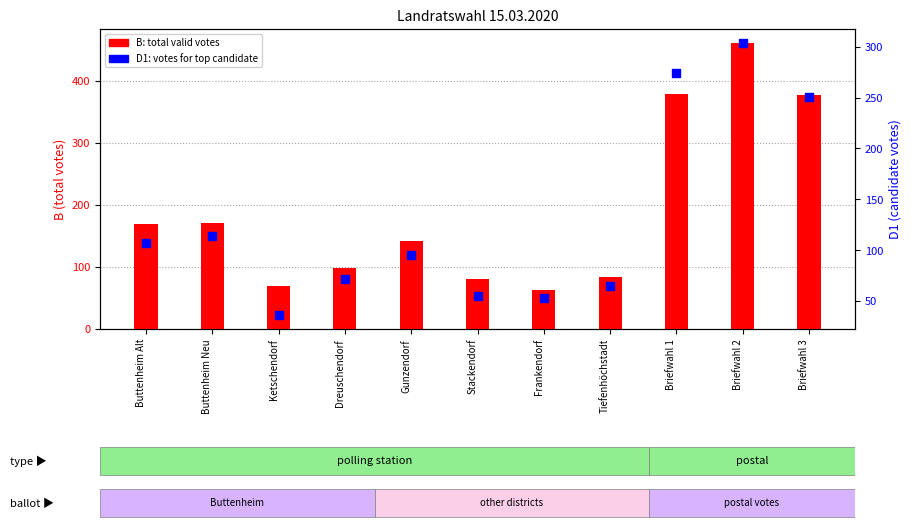

At how many categories does at least one series exceed 166?

5